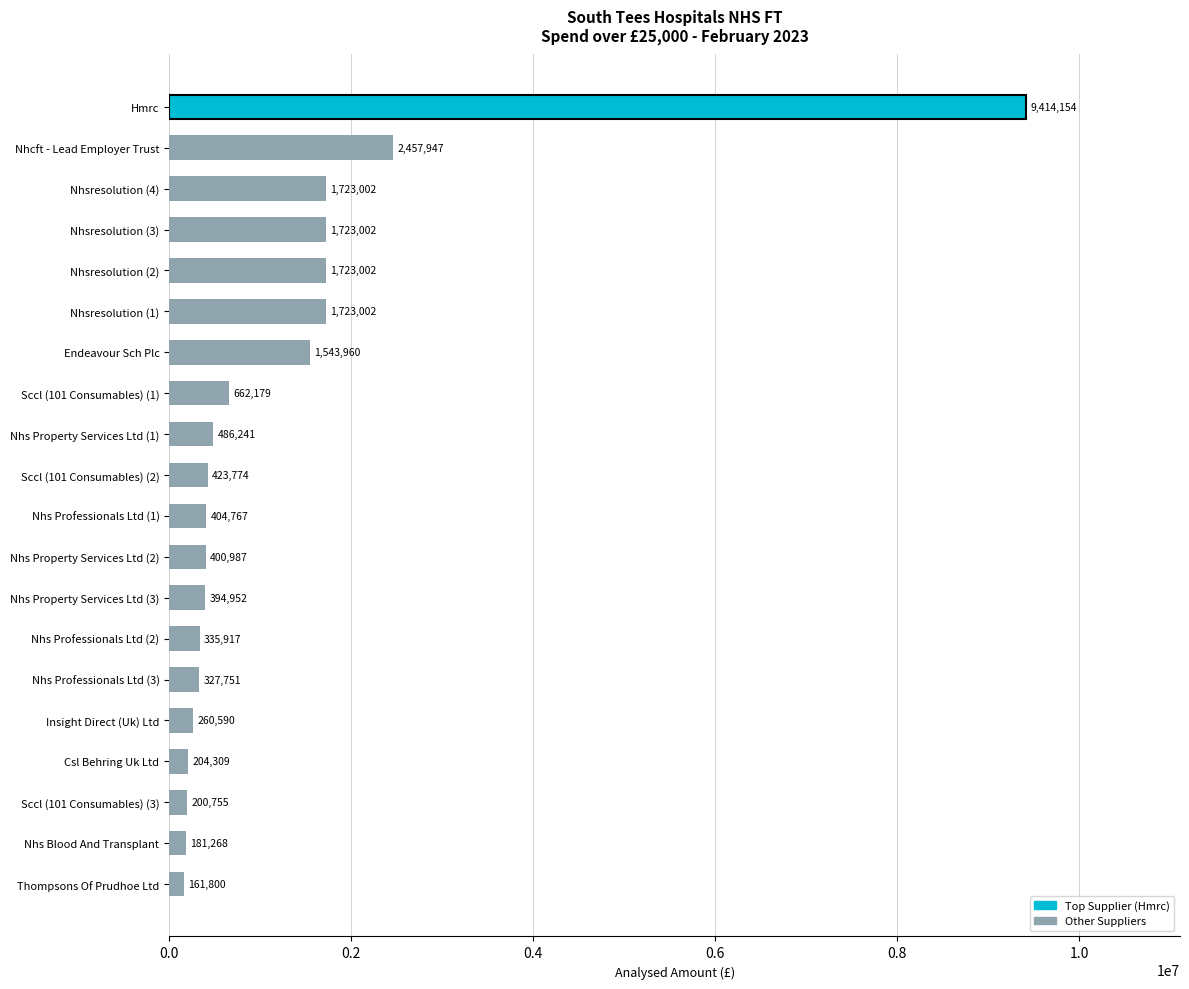

Is it true that the value at Nhs Professionals Ltd (1) is 404767.5?

True